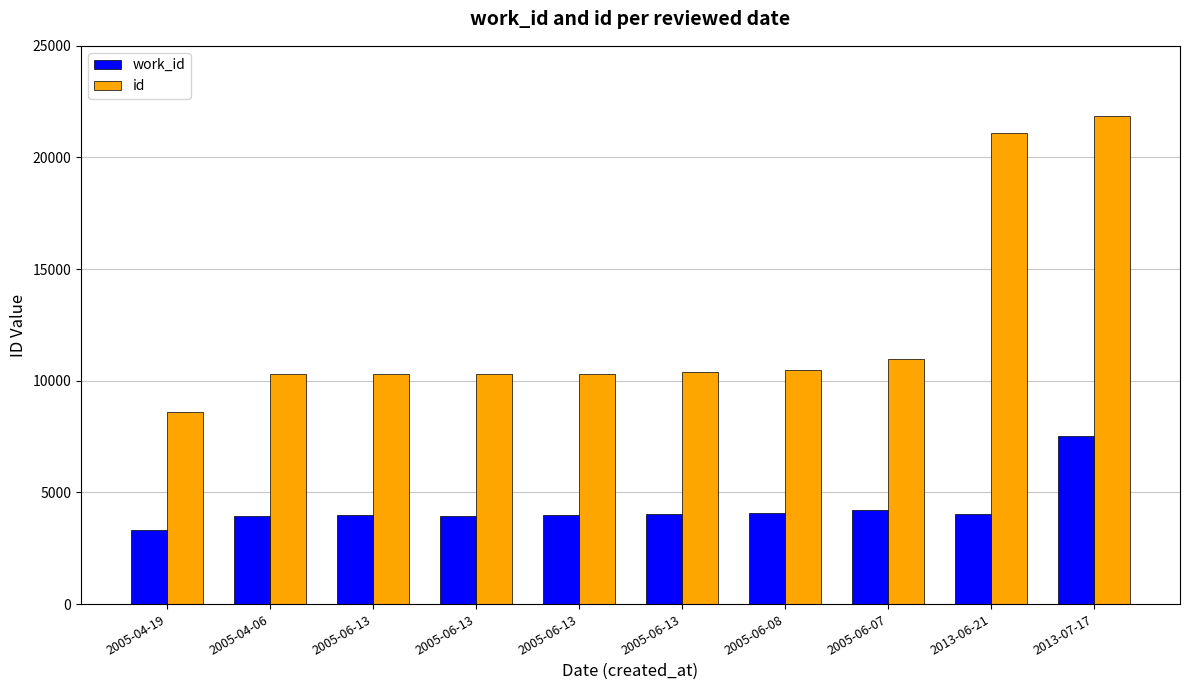

Reading right to left, transcribe all the data shown in this chart.

work_id: 2013-07-17=7548	2013-06-21=4040	2005-06-07=4213	2005-06-08=4058	2005-06-13=4016	2005-06-13=3977	2005-06-13=3956	2005-06-13=3975	2005-04-06=3957	2005-04-19=3304
id: 2013-07-17=21853	2013-06-21=21094	2005-06-07=10972	2005-06-08=10500	2005-06-13=10401	2005-06-13=10319	2005-06-13=10318	2005-06-13=10316	2005-04-06=10310	2005-04-19=8613